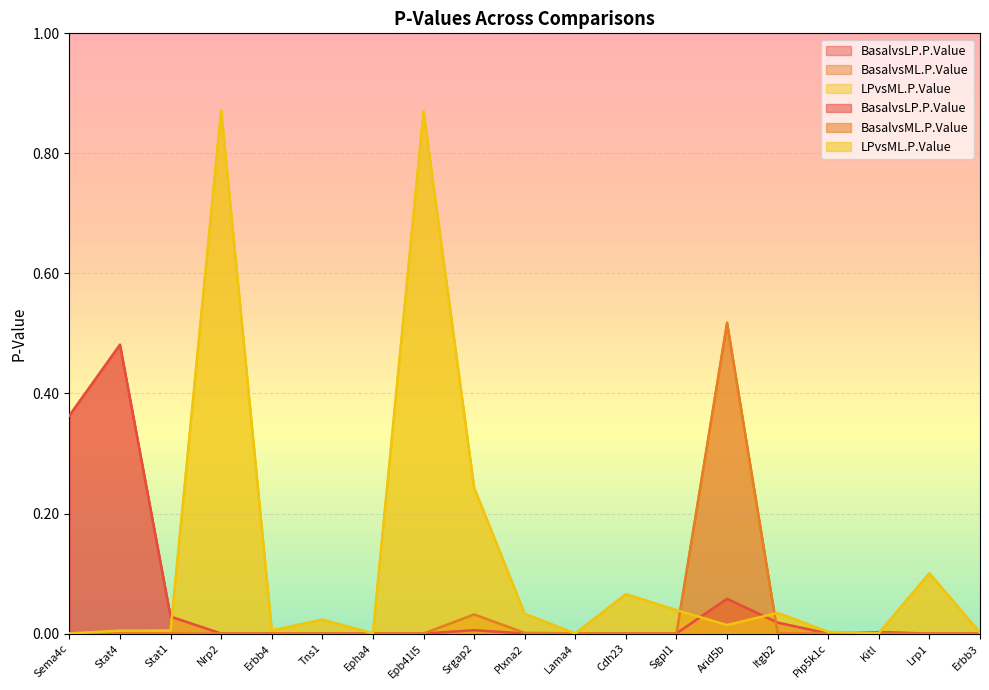

What is the label of the 8th point from the left?

Epb41l5